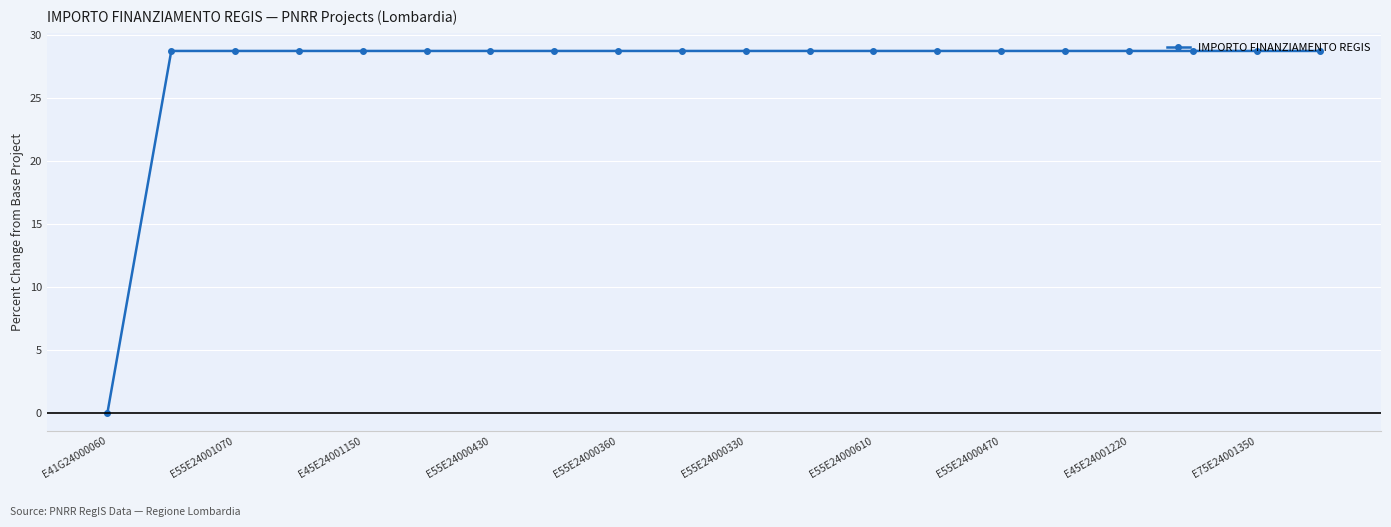

Does the chart display data point markers on the line(s)?

Yes